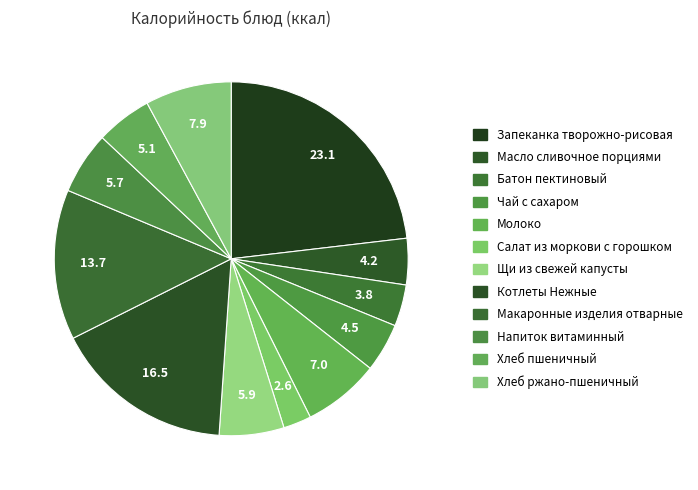

Count the number of slices in the pie.

12